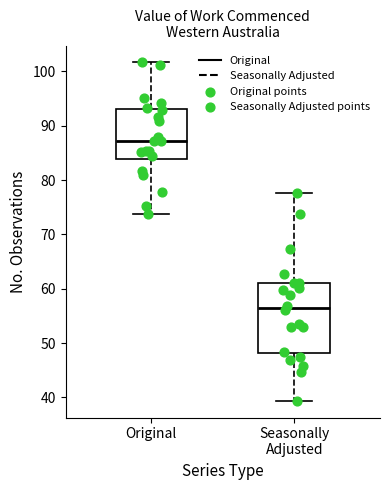

Which box's median line is the highest?

Original